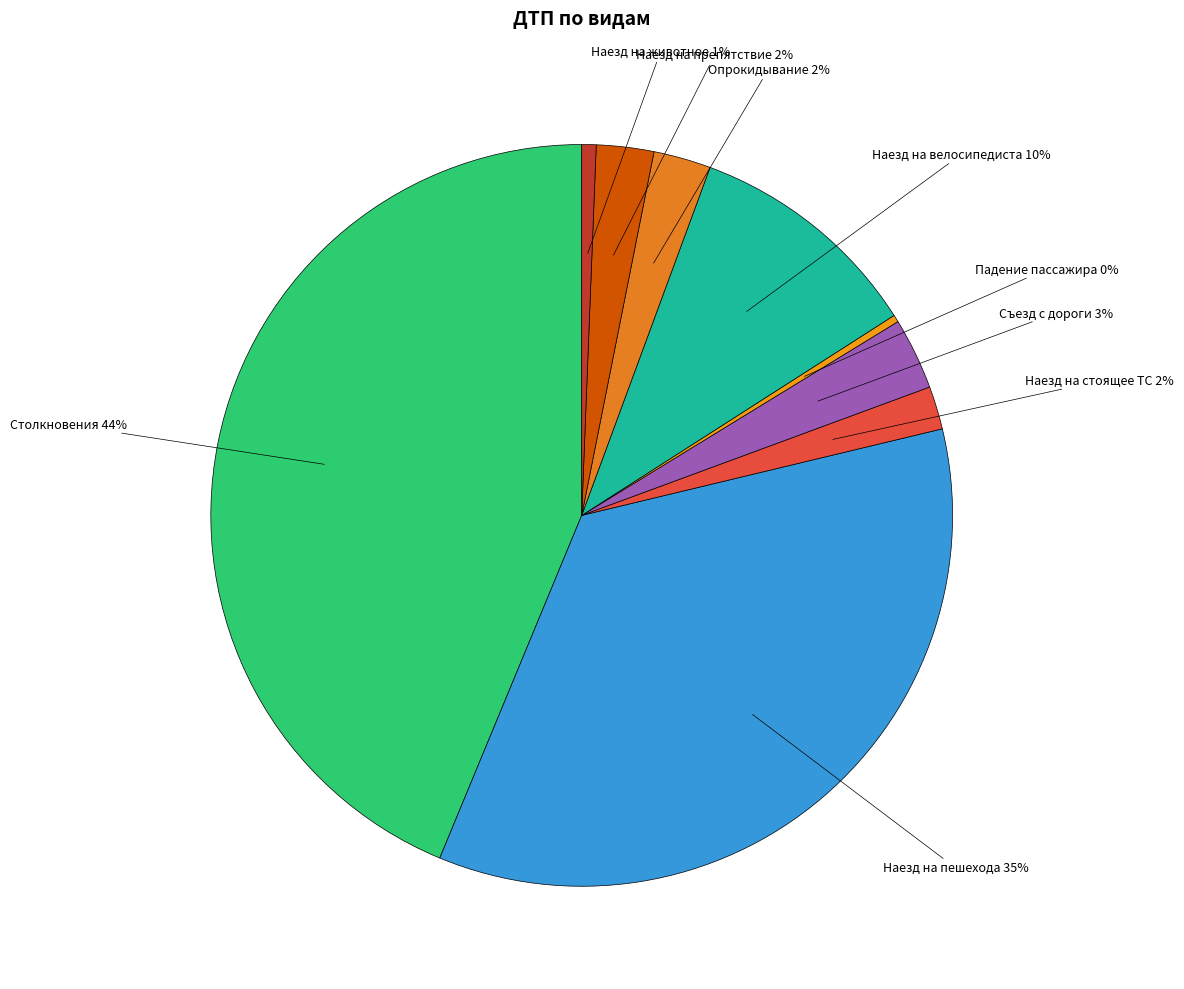

Do Опрокидывание 2% and Наезд на препятствие 2% together represent more than half of the pie?

No